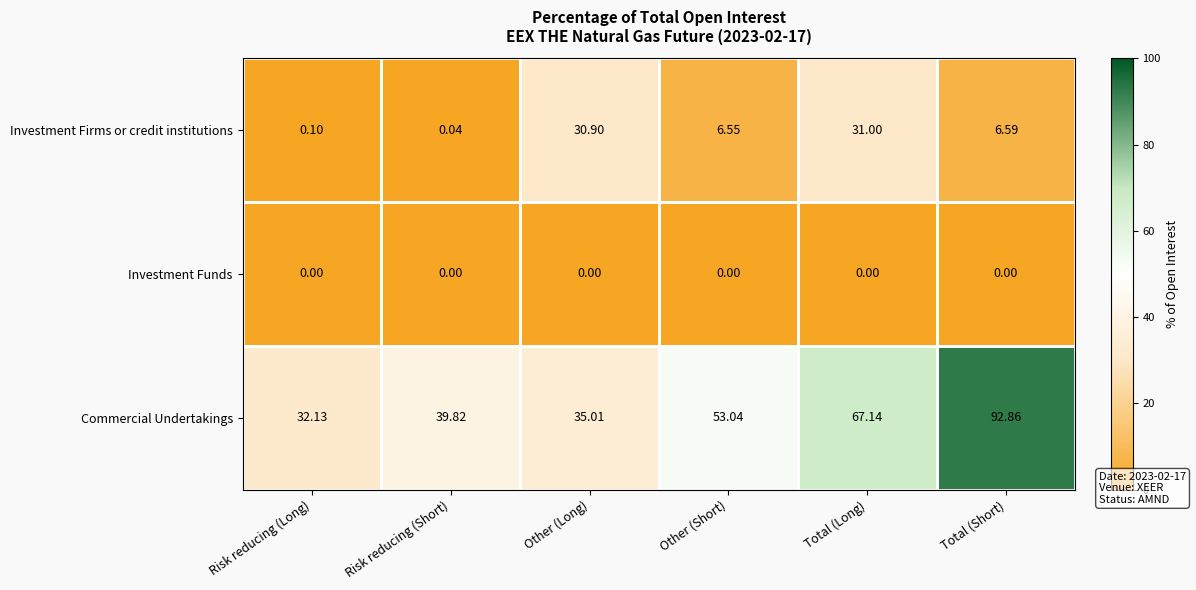

Which series has the widest spread of values?

Commercial Undertakings